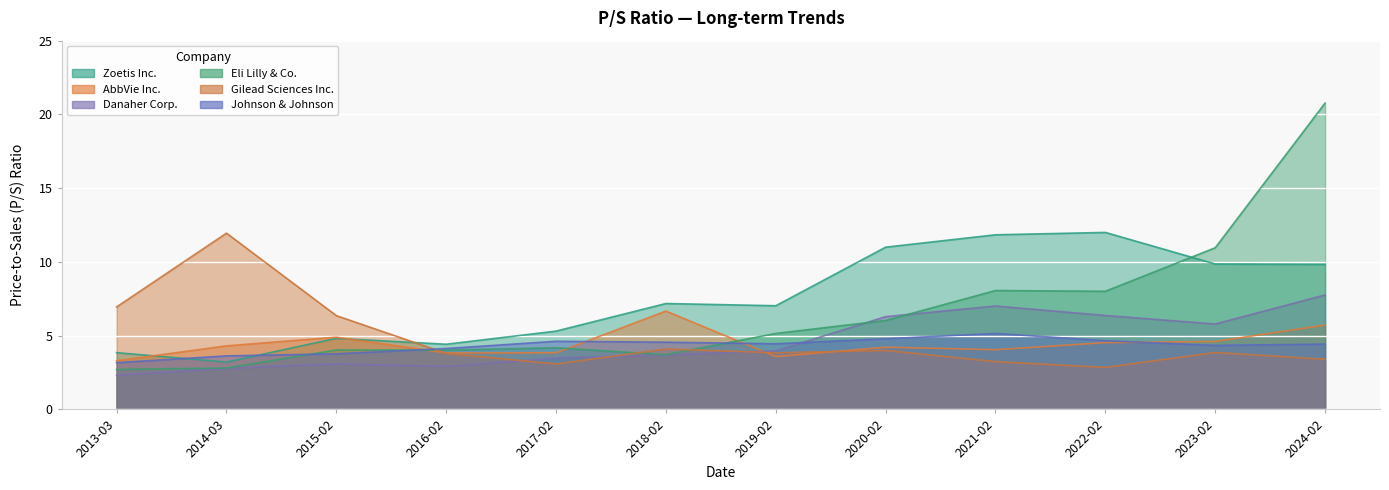

What is the spread (max minus min) of values at 2013-03?

4.6